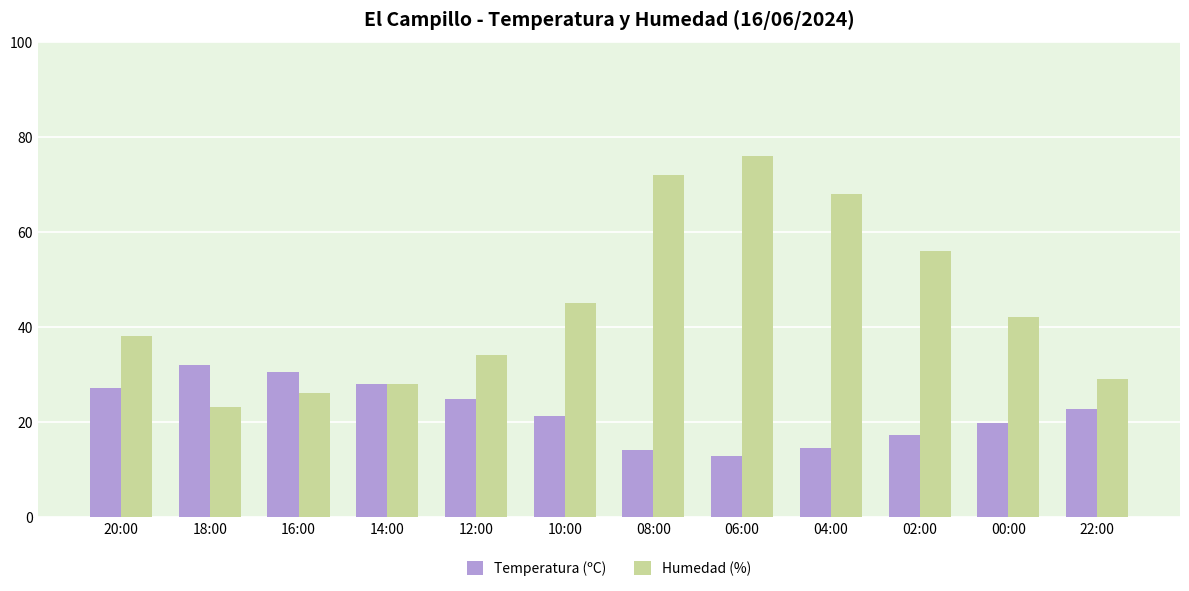

The value of Temperatura (ºC) at 22:00 is 22.6. True or false?

True